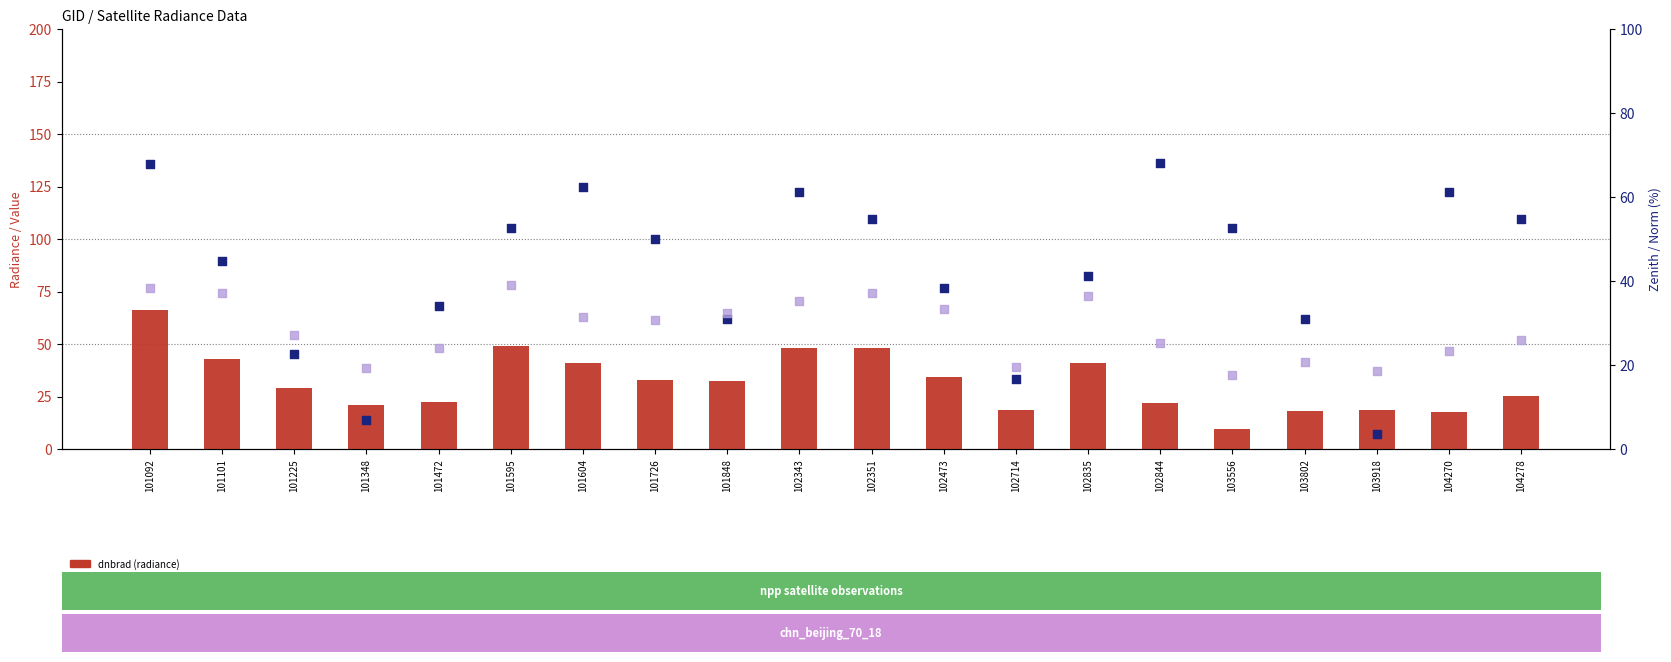

Which series has the widest spread of Y values?

satz (satellite zenith)